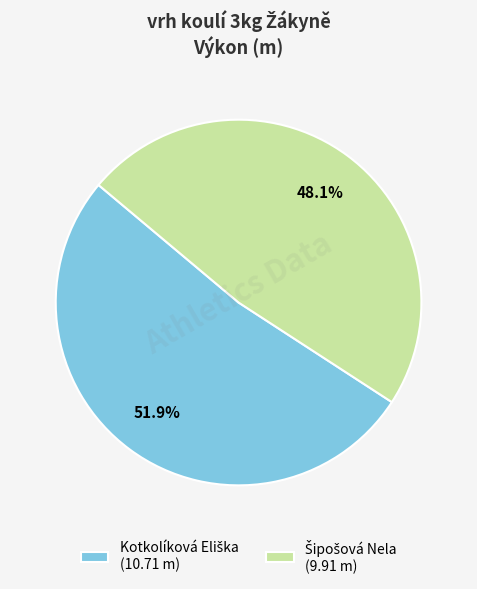

Is there a majority slice in this chart?

Yes